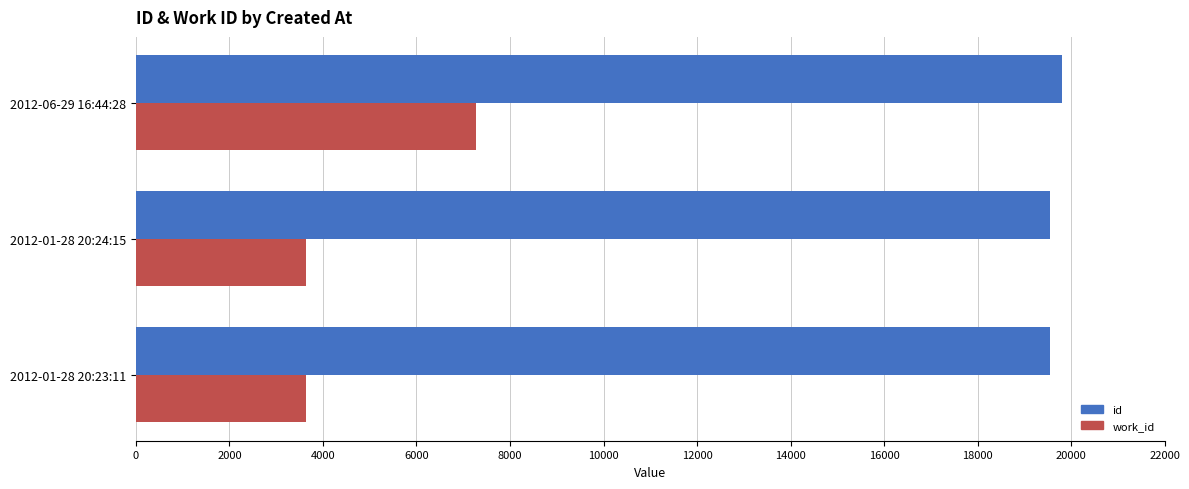

Which series changed the most between 2012-01-28 20:23:11 and 2012-06-29 16:44:28?

work_id